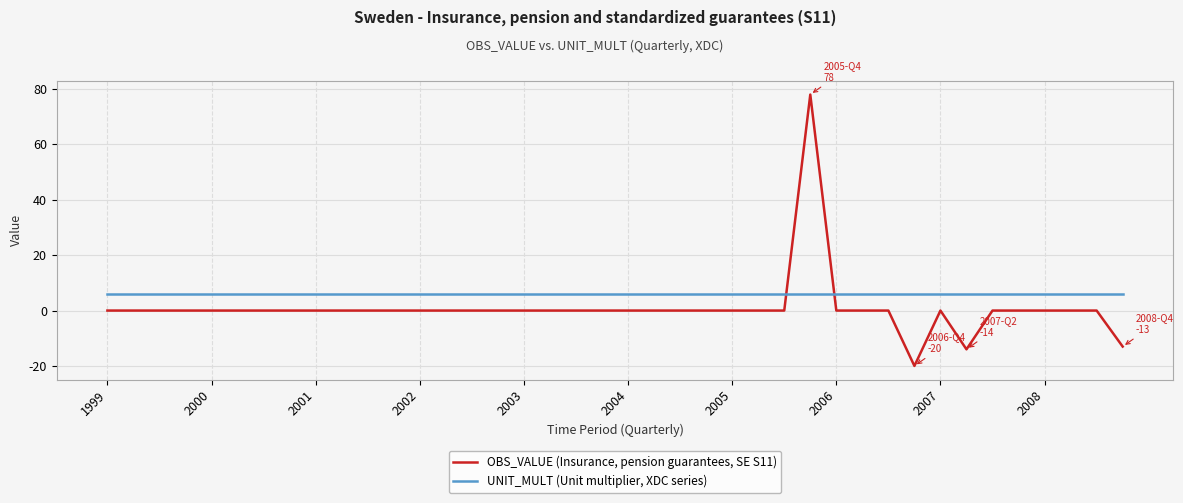

What is the difference between the maximum and minimum values in the OBS_VALUE (Insurance, pension guarantees, SE S11) series?

98